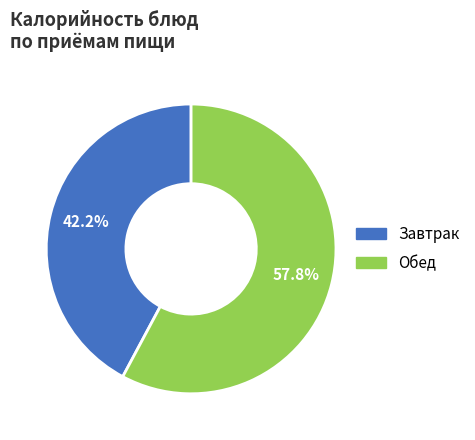

How much of the chart is everything except Обед?

42.2%